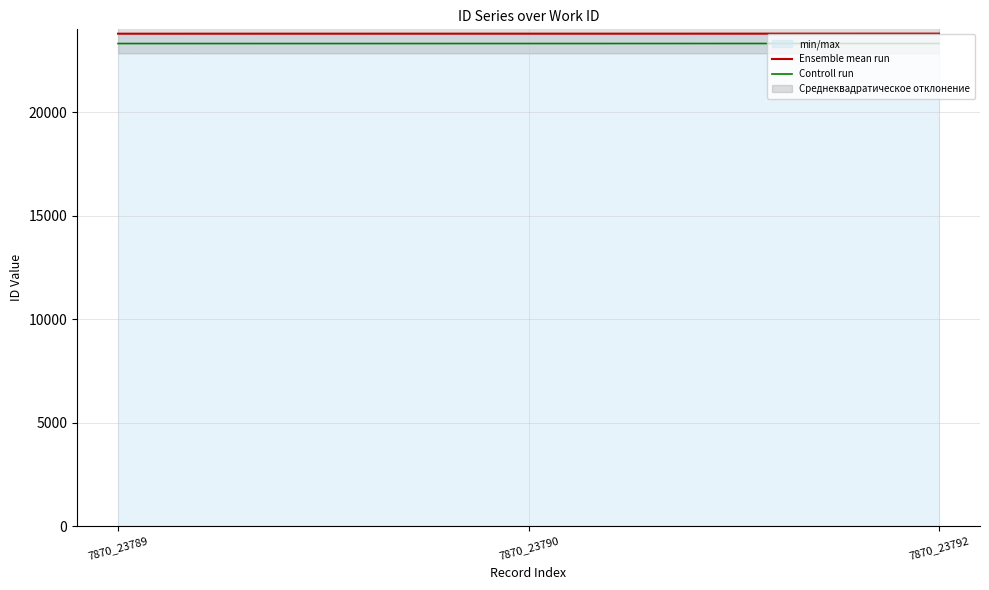

Where is Ensemble mean run nearest to the value 23790?

7870_23790